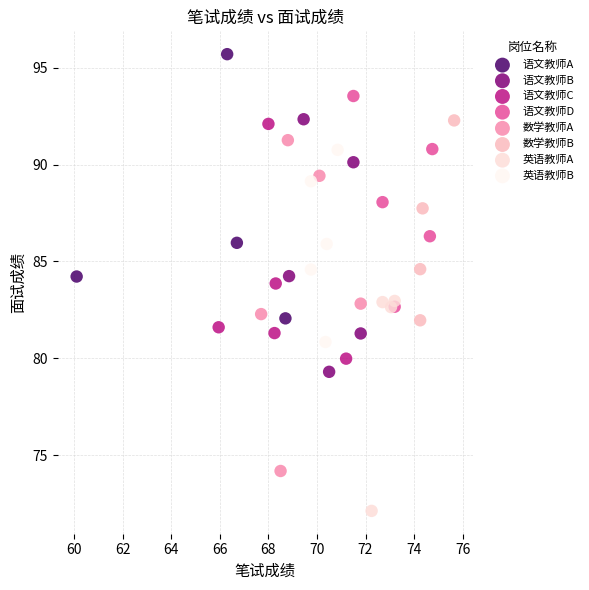

Which series reaches the minimum Y coordinate?

英语教师A